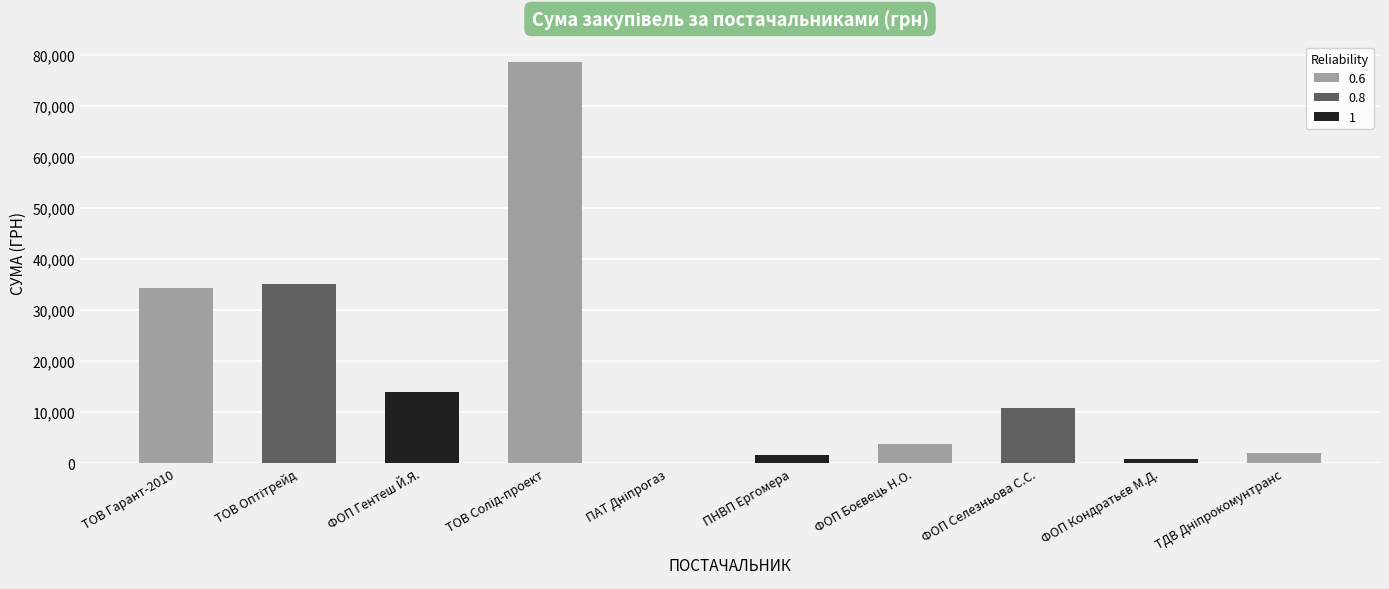

Are the bars horizontal?

No